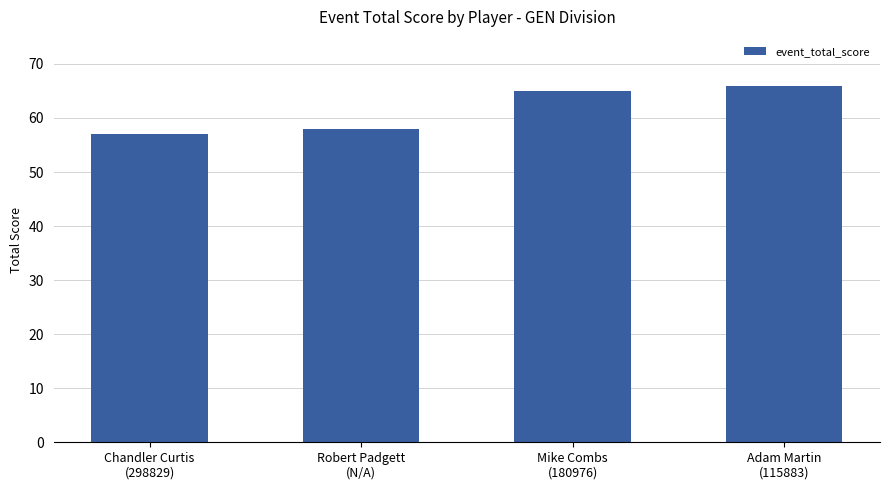

Reading right to left, what are all the values shown in this chart?

Adam Martin
(115883)=66	Mike Combs
(180976)=65	Robert Padgett
(N/A)=58	Chandler Curtis
(298829)=57